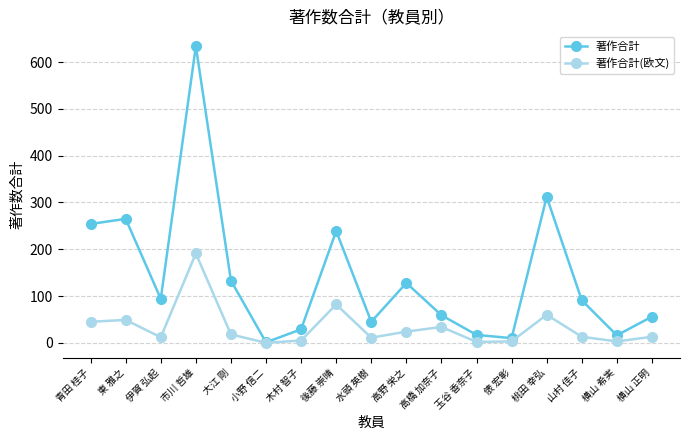

What is the label of the 15th point from the left?

山村 佳子